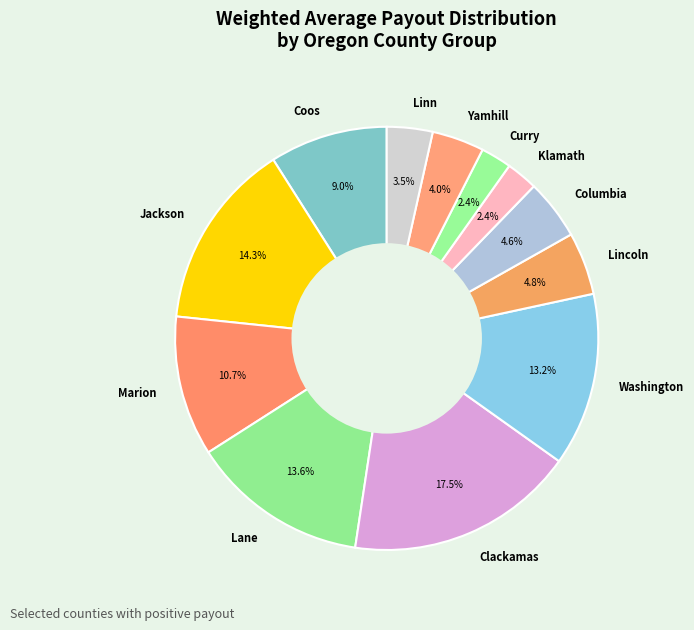

How many slices are in this pie chart?

12